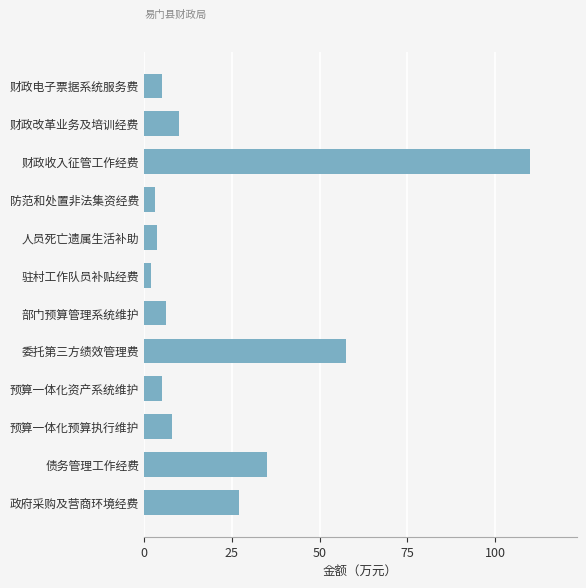

What is the maximum value shown in the chart?

110.0